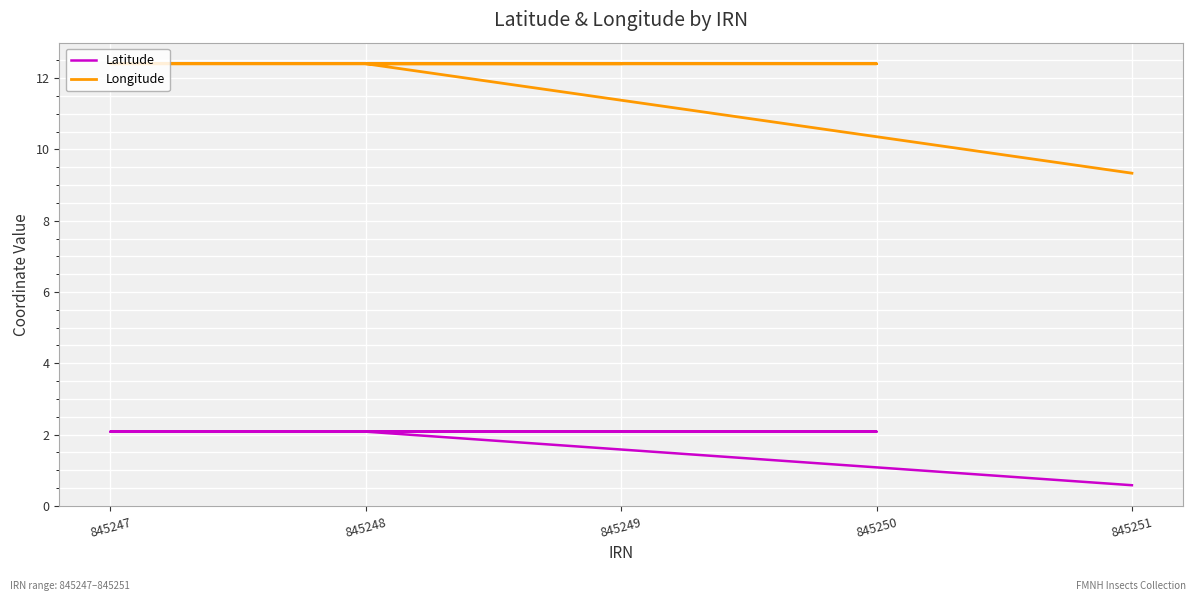

The value of Latitude at 845249 is 2.1. True or false?

True